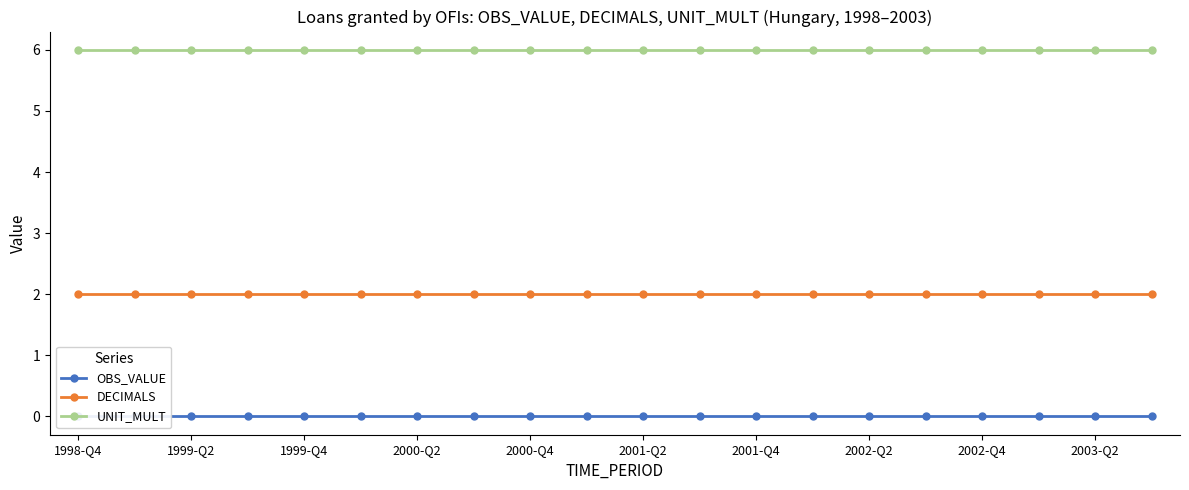

Count the number of categories in the chart.

20